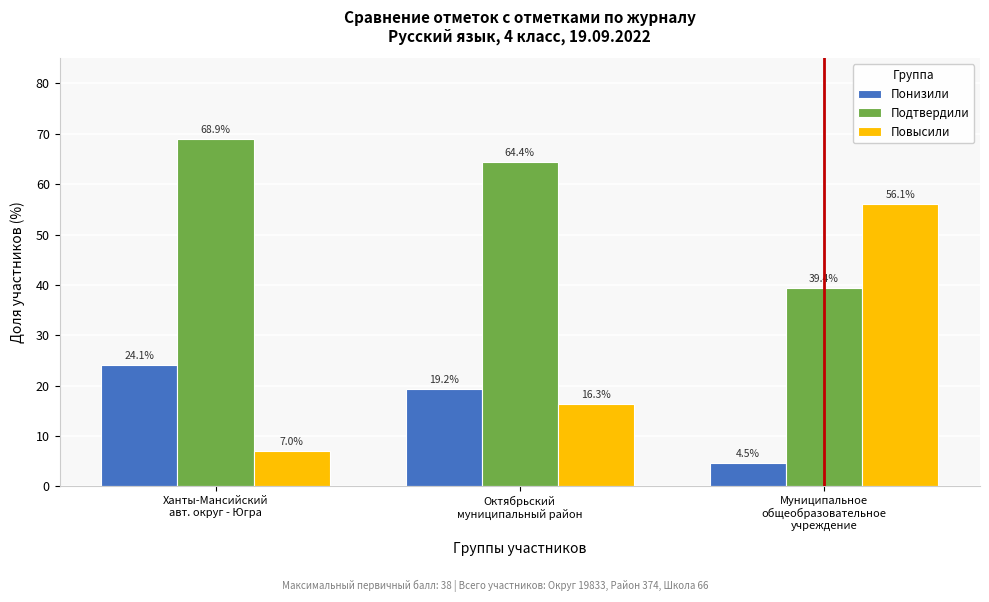

Which series has the widest spread of values?

Повысили